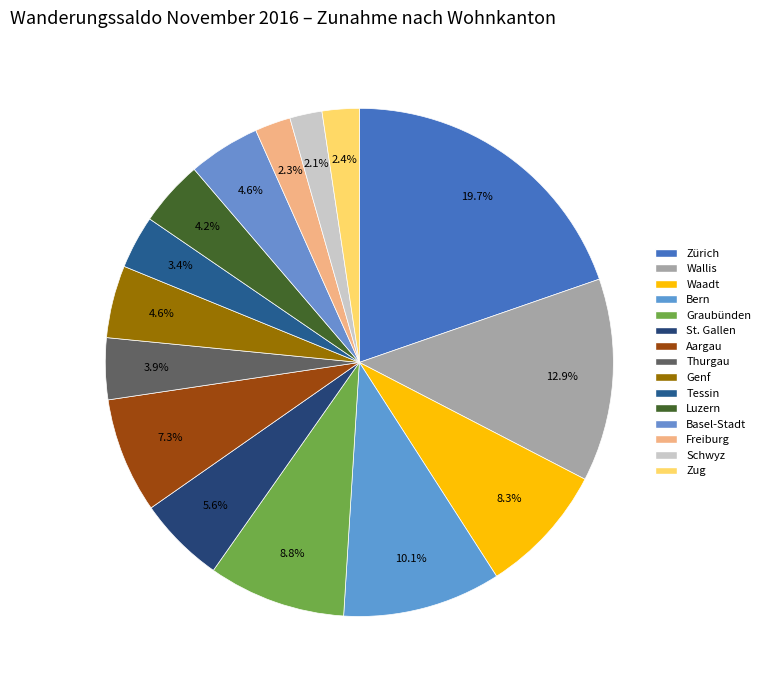

Is the sum of Basel-Stadt and Tessin greater than half?

No